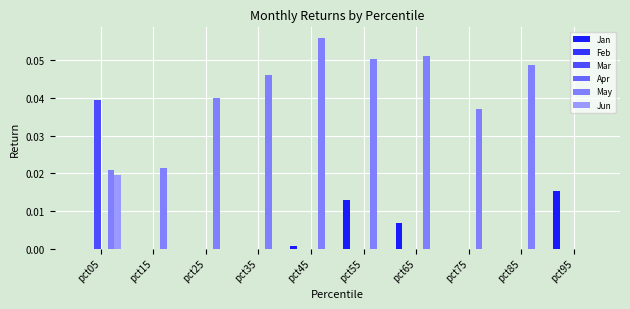

The Jan series shows 0.0 at pct25. True or false?

False